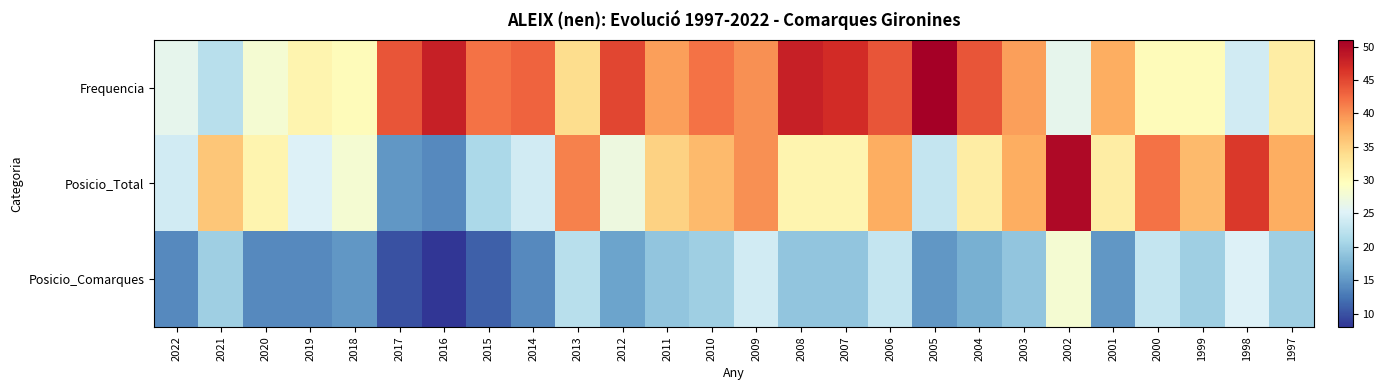

What is the total value across all series at 1997?

90